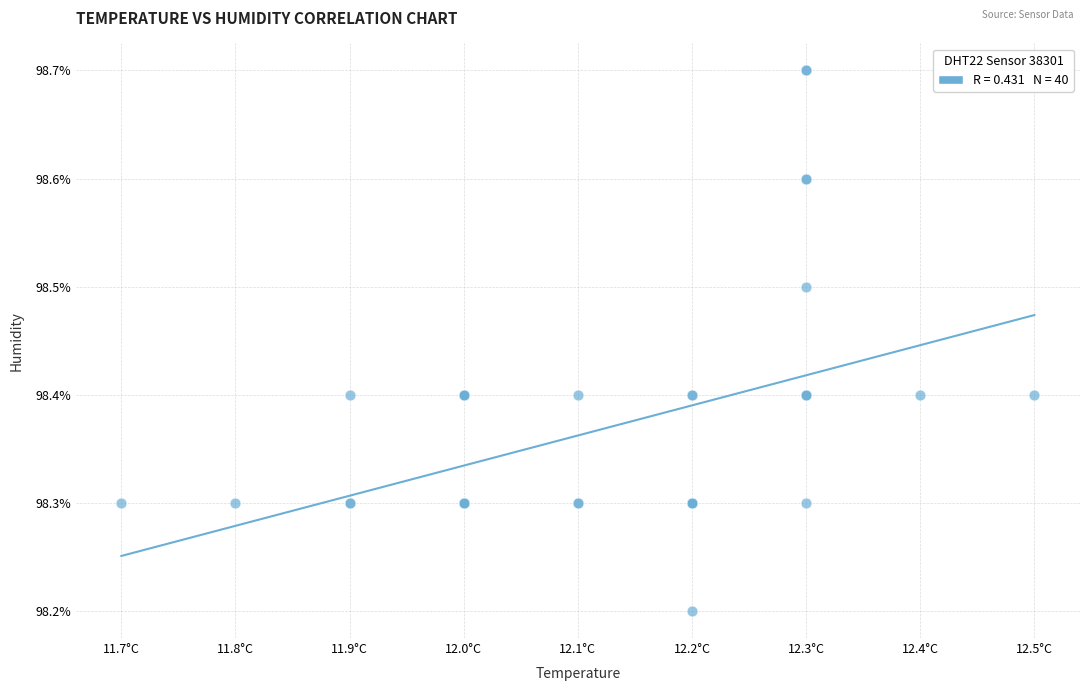

What Y value in the scatter plot is closest to 98?

98.2